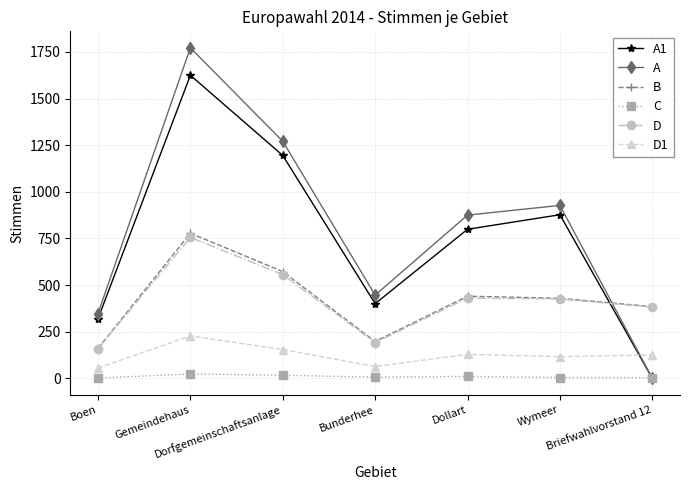

Where does the B series first go above 429?

Gemeindehaus